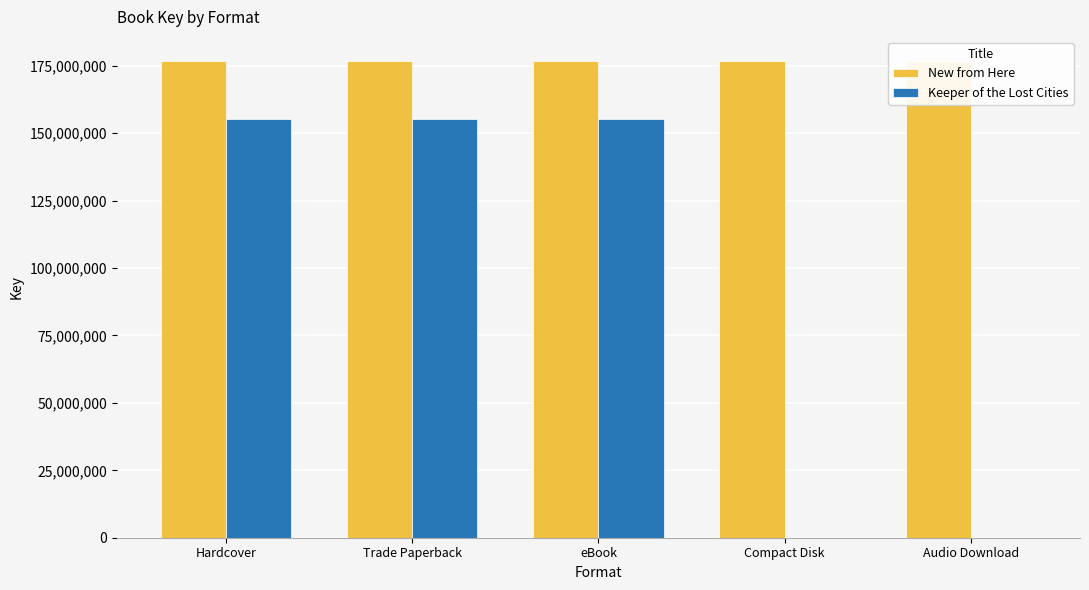

How many groups of bars are there?

5